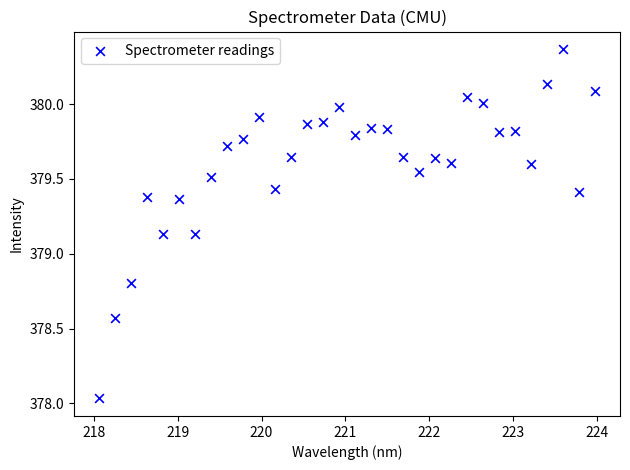

What is the range of Y values (max minus min)?

2.3